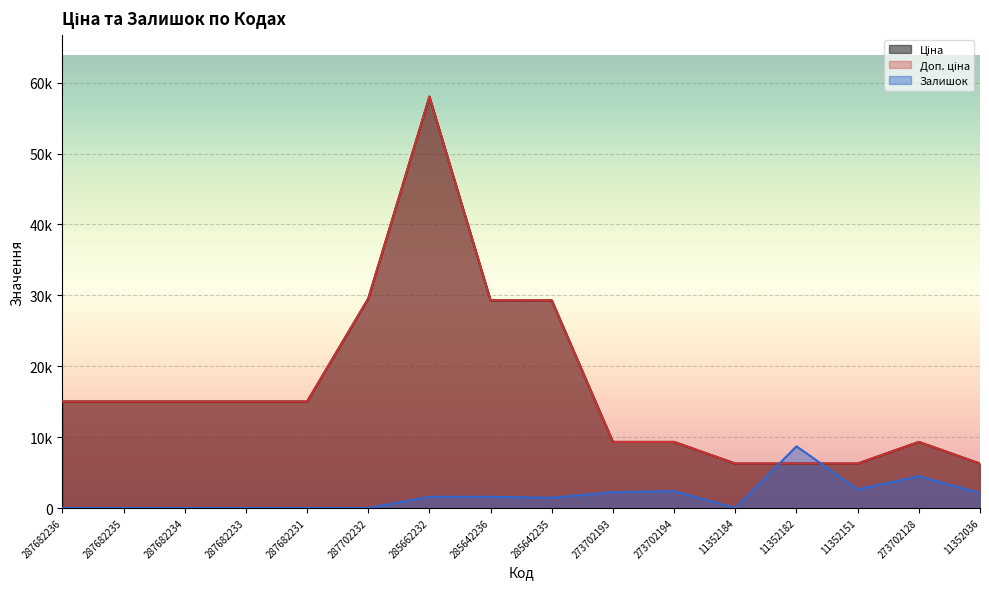

The value of Залишок at 285642236 is 1582.8. True or false?

True